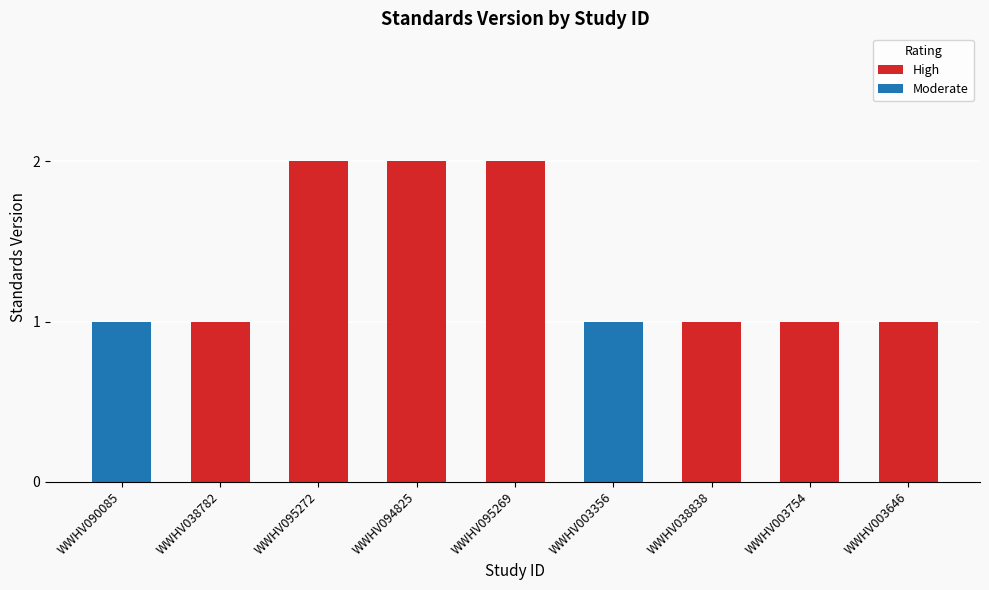

Where is the data nearest to the value 1?

WWHV090085